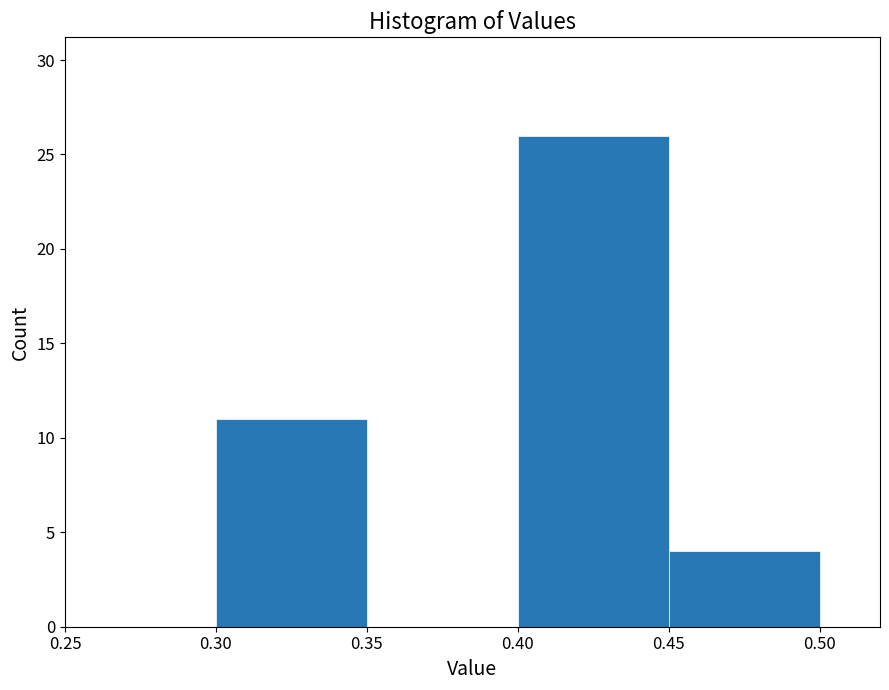

How tall is the bar that spans 0.45 to 0.50 on the x-axis? The values are not printed on the chart, so give them approximately, as read against the axis.

4